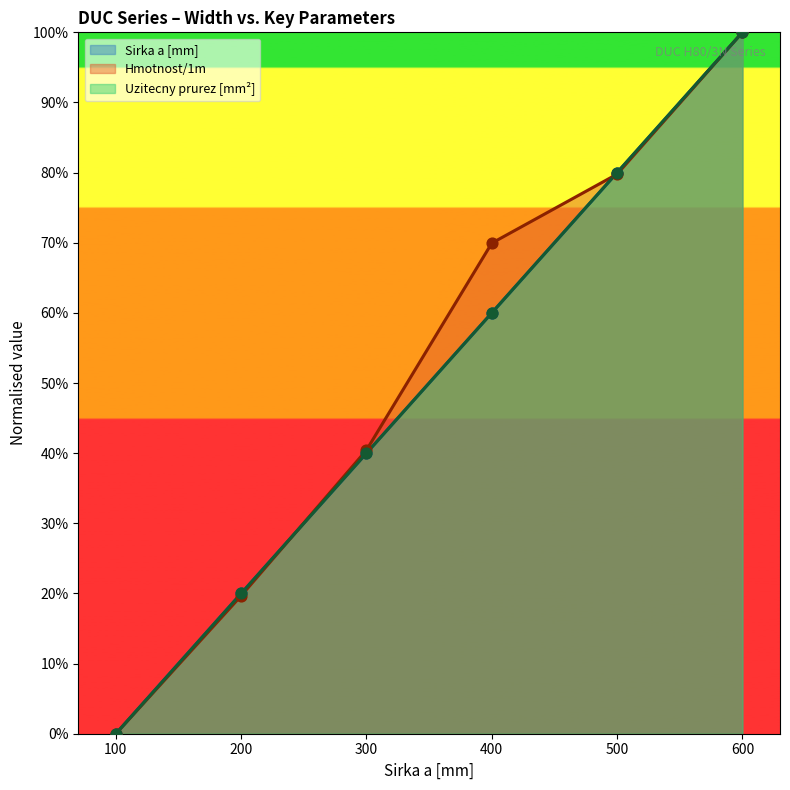

Which series has the largest total across all categories?

Hmotnost/1m